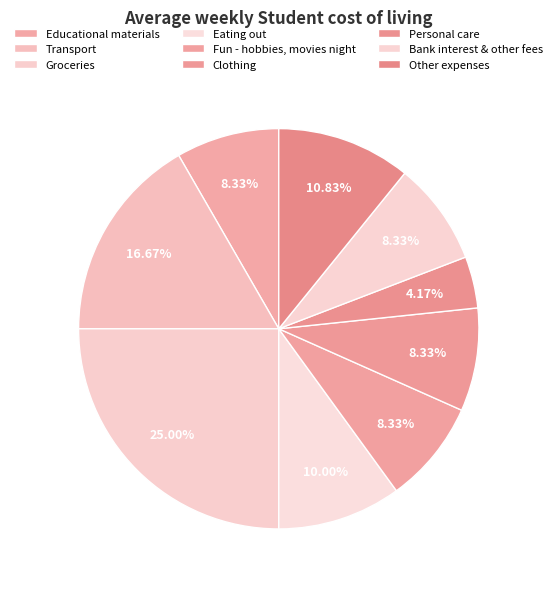

Combined, do Personal care and Fun - hobbies, movies night account for over 50%?

No